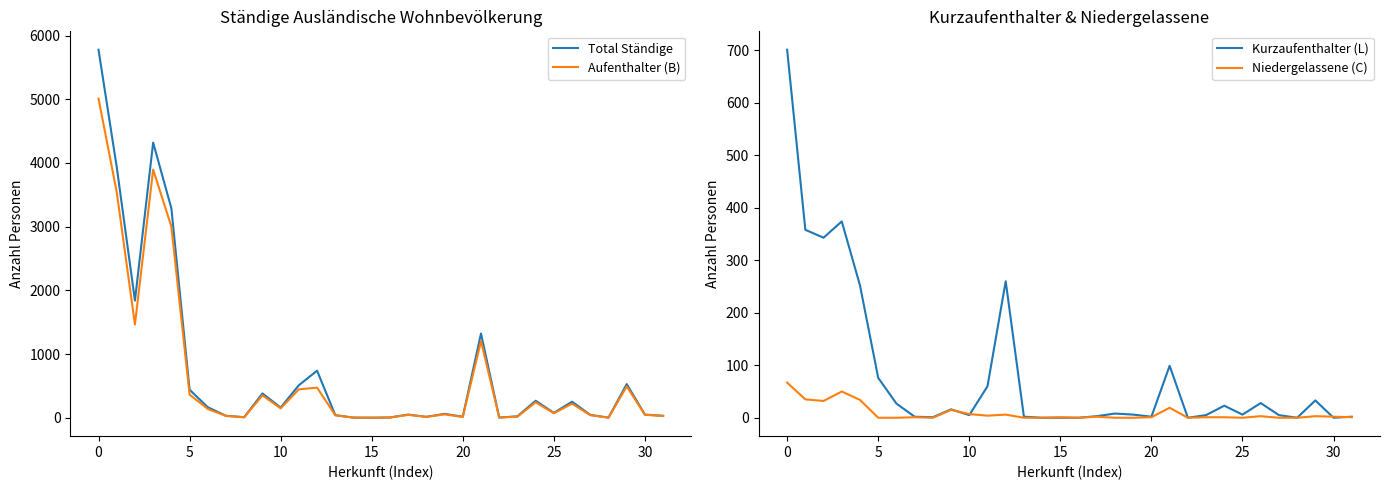

How many data points in Niedergelassene (C) are less than 1?

12